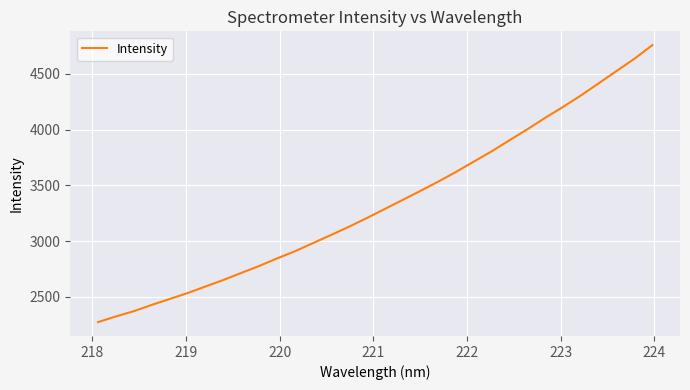

What is the greatest value displayed?

4757.7